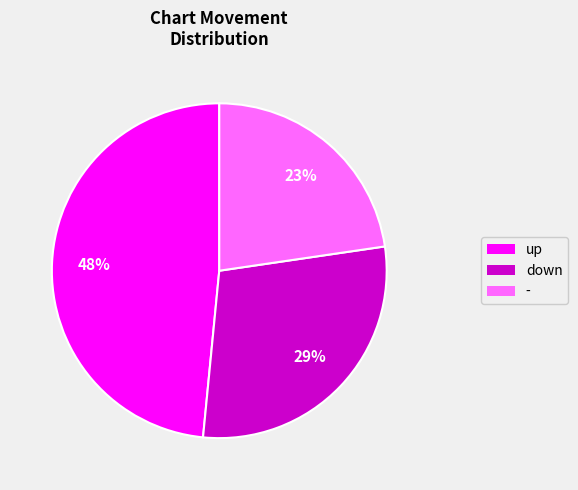

Which category has the biggest portion of the pie?

up